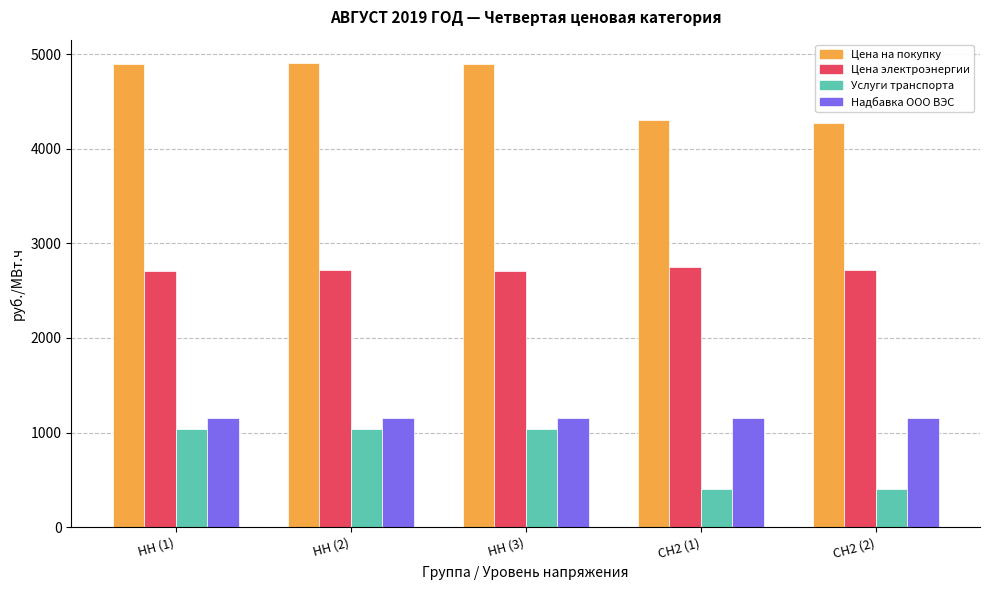

What is the difference between the highest and lowest values at НН (1)?

3859.3